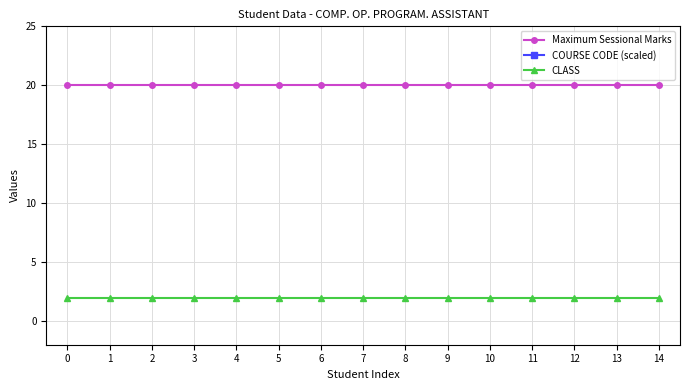

What is the sum of all Maximum Sessional Marks values?

300